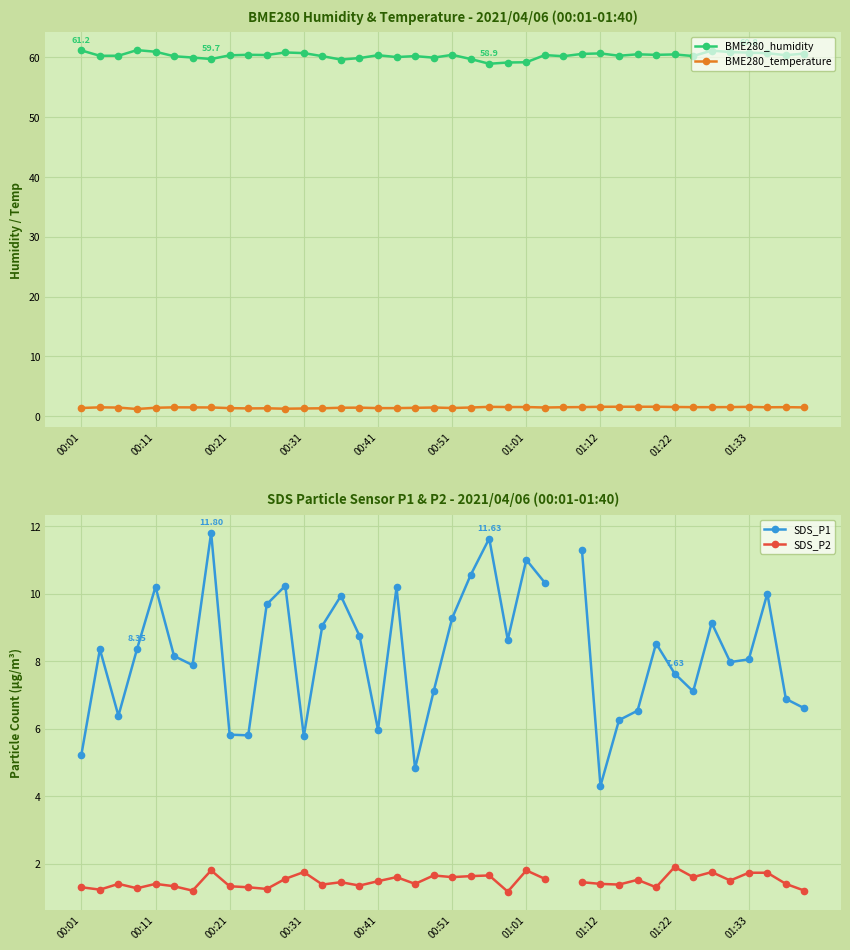

What is the minimum value for SDS_P2?

1.2